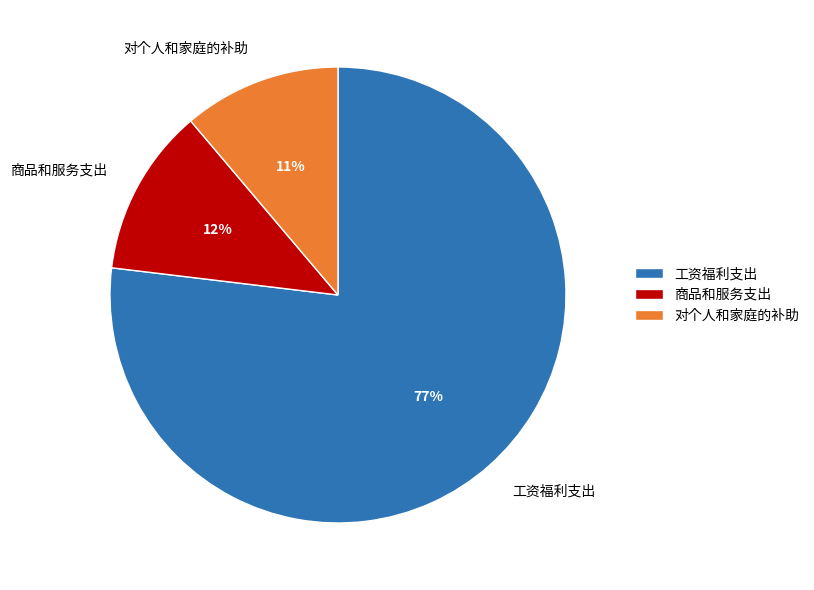

How many segments does this pie chart have?

3